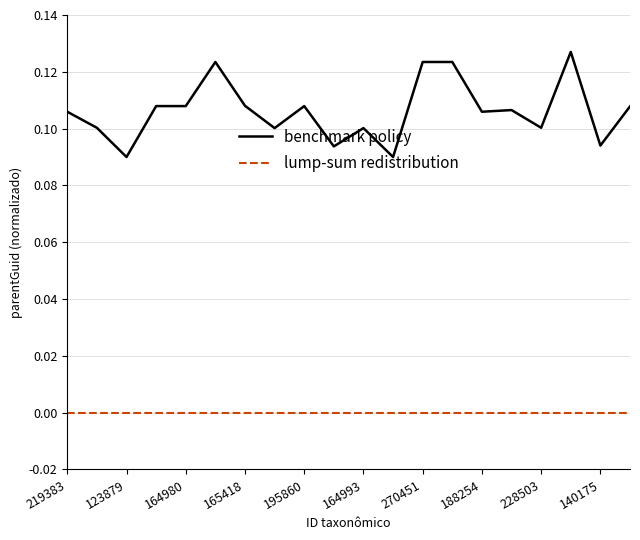

Rank the series by their average value, from highest to lowest.

benchmark policy, lump-sum redistribution